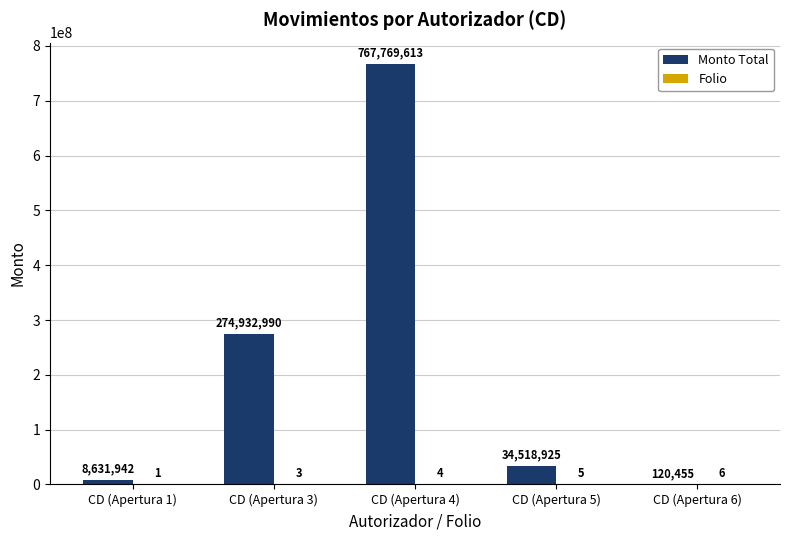

What is the approximate value of Monto Total at CD (Apertura 5)?

34518925